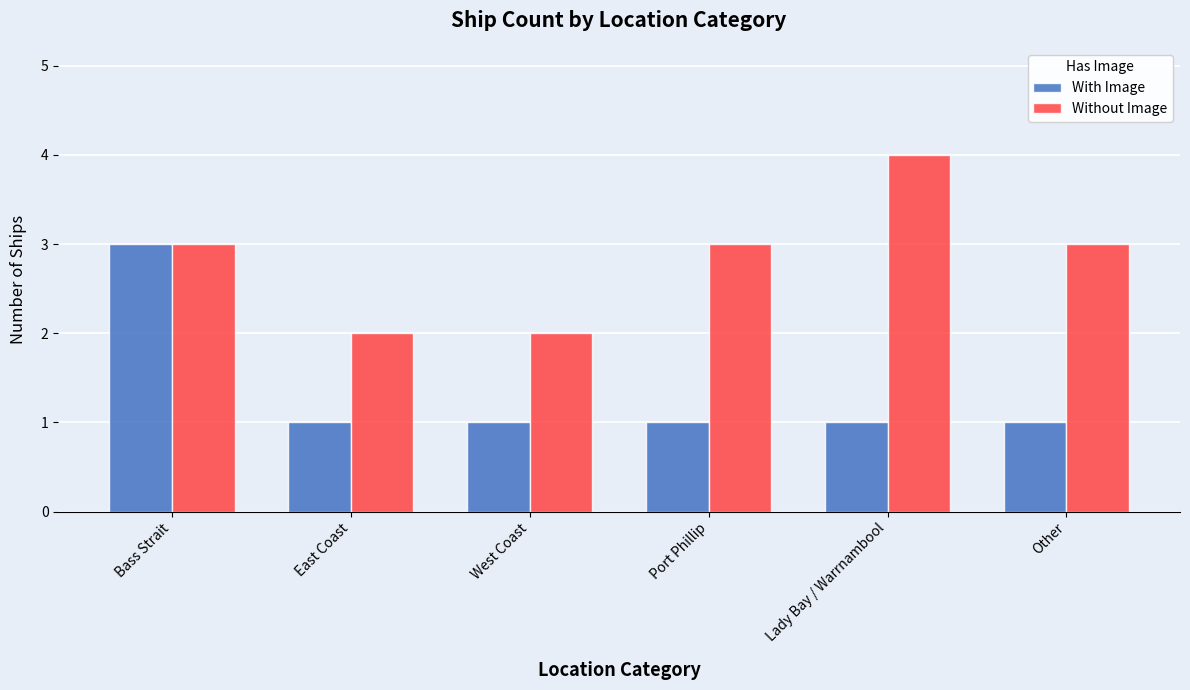

Rank the series by their maximum value, from lowest to highest.

With Image, Without Image